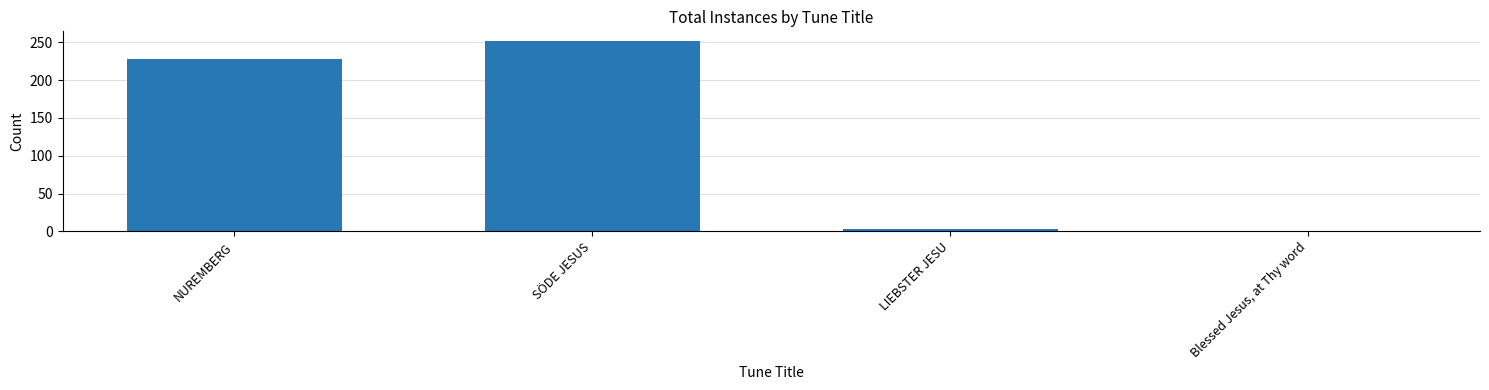

What is the difference between the values at NUREMBERG and SÖDE JESUS?

24